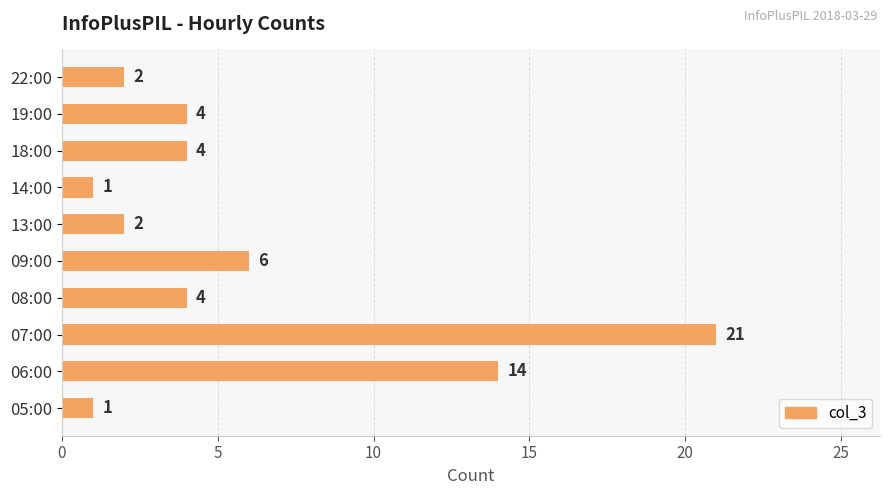

Read the value at 19:00.

4